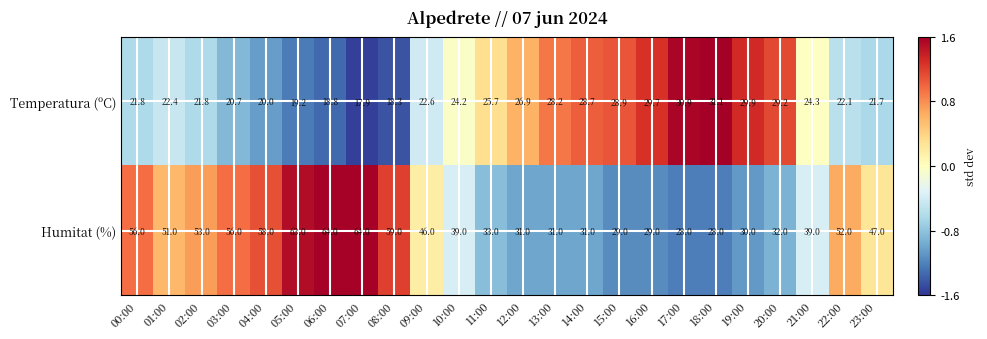

Count the number of categories in the chart.

24